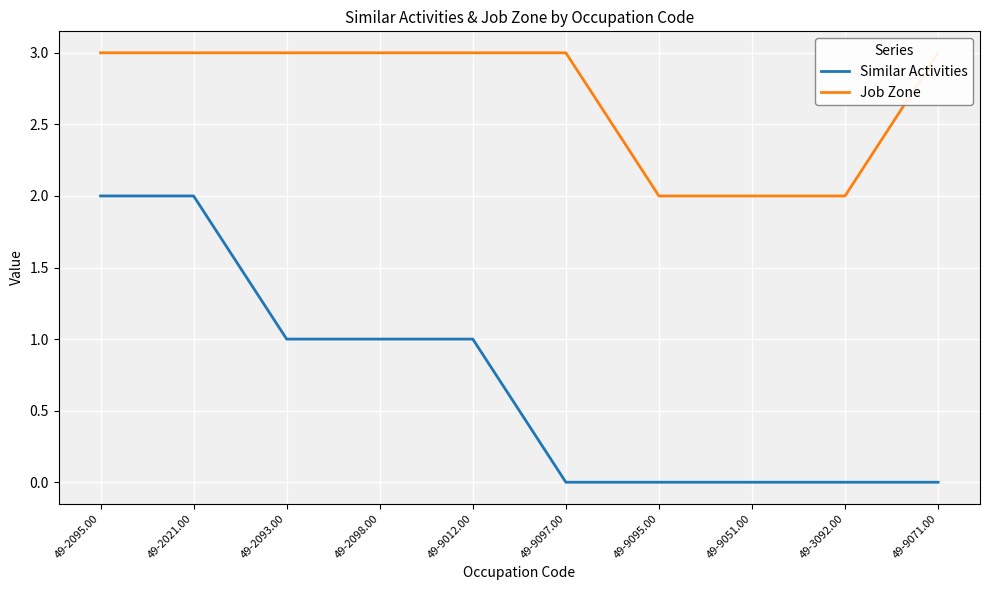

True or false: Job Zone has more than 1 points higher than both neighbors.

False